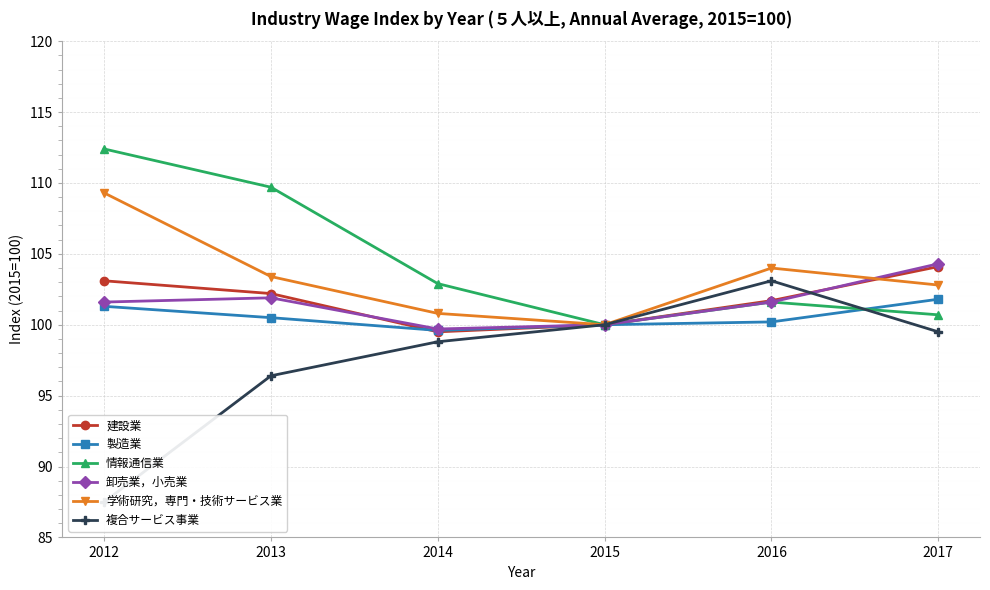

Which series has the largest total across all categories?

情報通信業